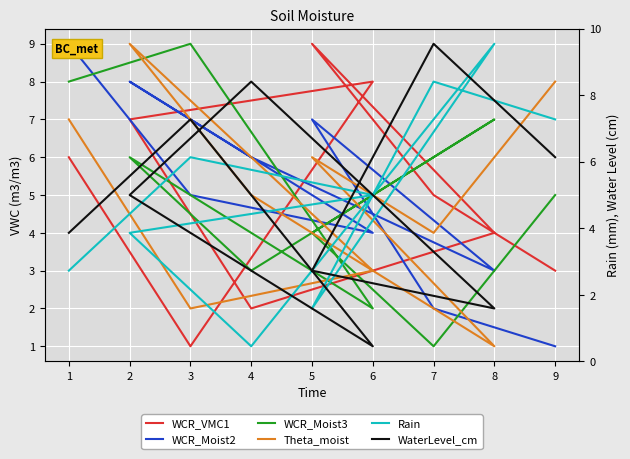

True or false: Rain has a value of 0 at 4.

False